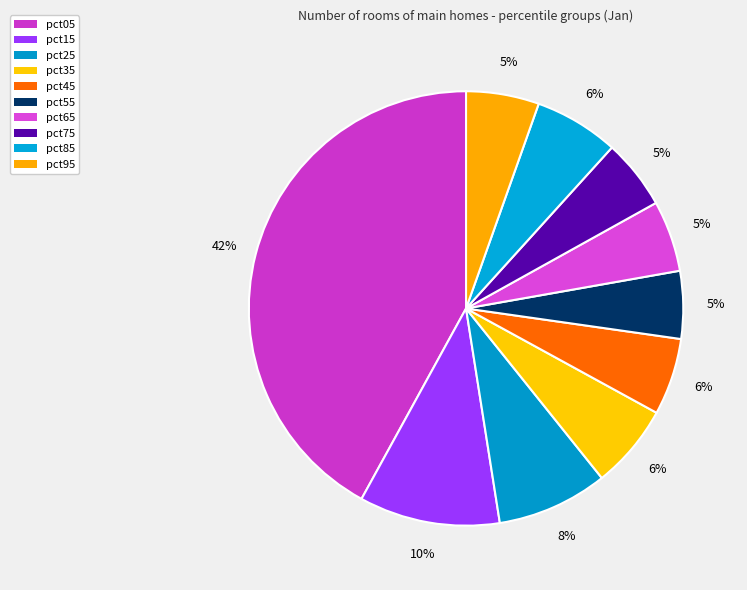

What percentage is NOT represented by pct05?

58.0%